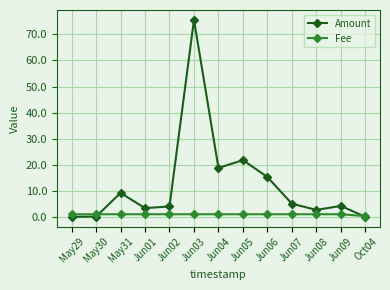

What is the total value across all series at May29?

1.0